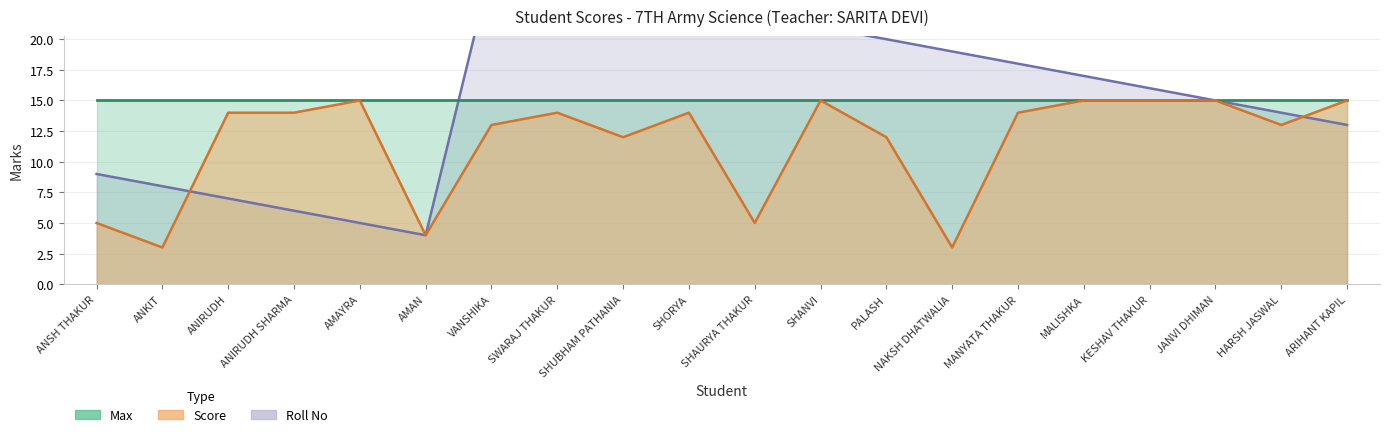

The Roll No series shows 17 at MALISHKA. True or false?

True